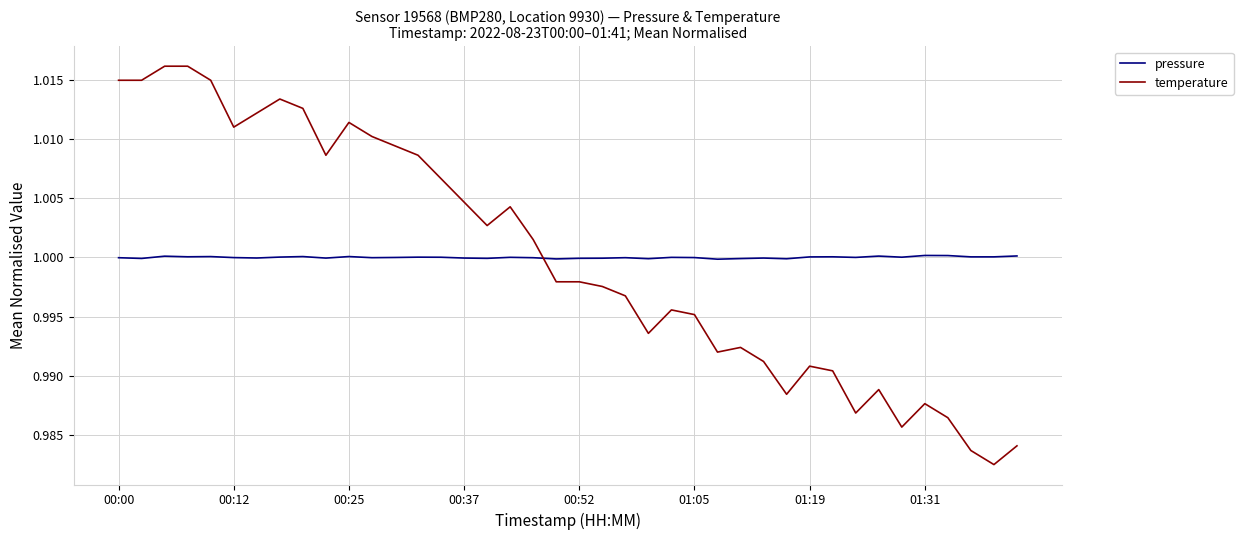

How many times do temperature and pressure cross each other?

1